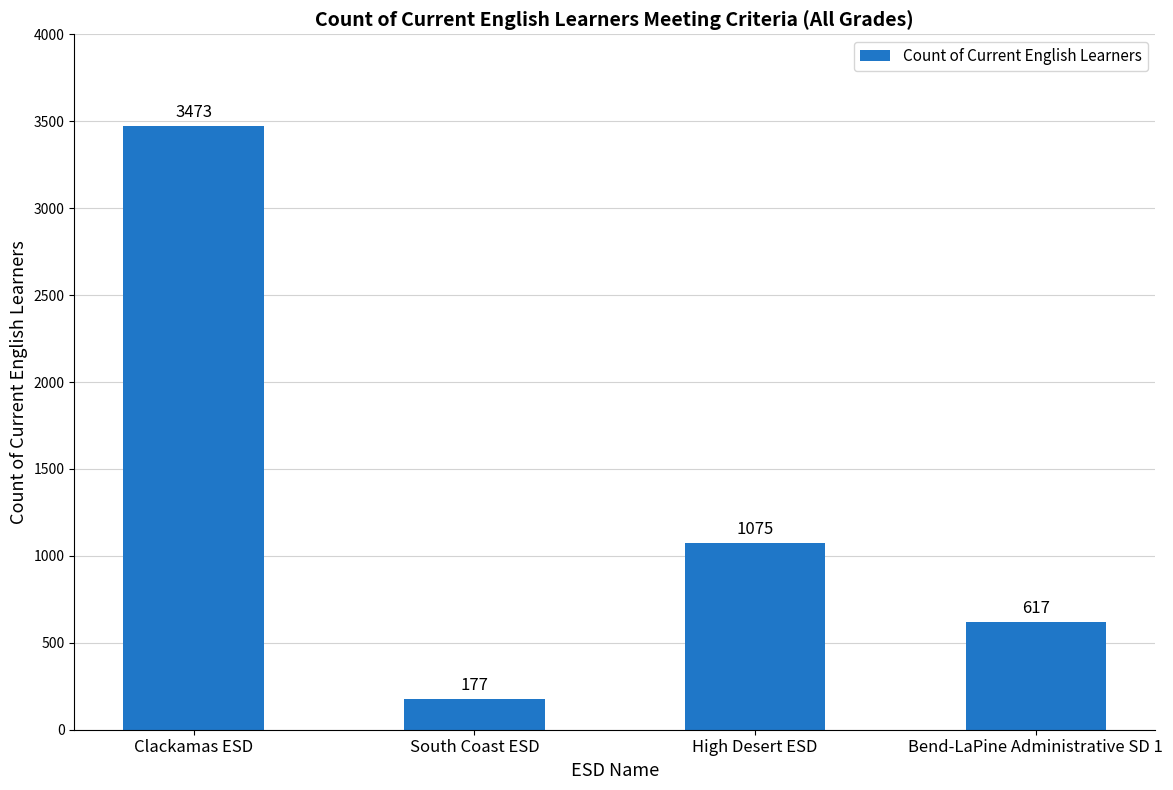

What is the label of the 4th bar from the left?

Bend-LaPine Administrative SD 1